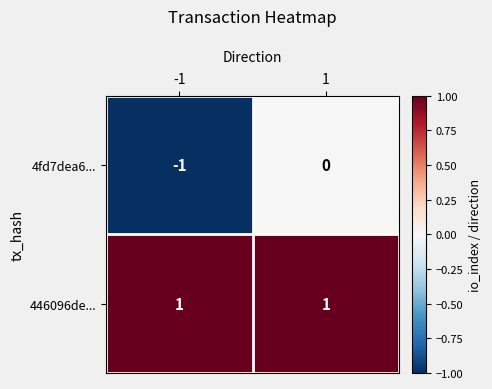

Which series has the largest range (max minus min)?

4fd7dea6...